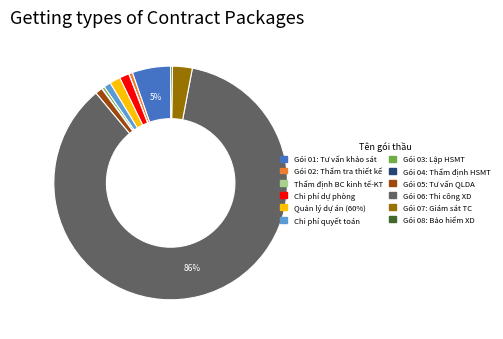

To the nearest percent, what is the average slice percentage?

8%